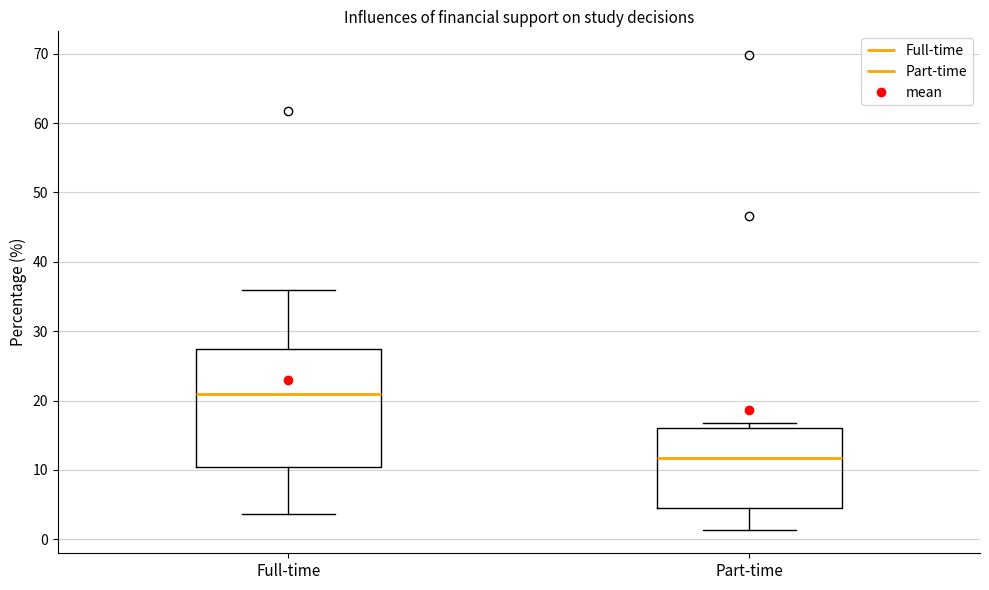

Which box has the lowest median line?

Part-time